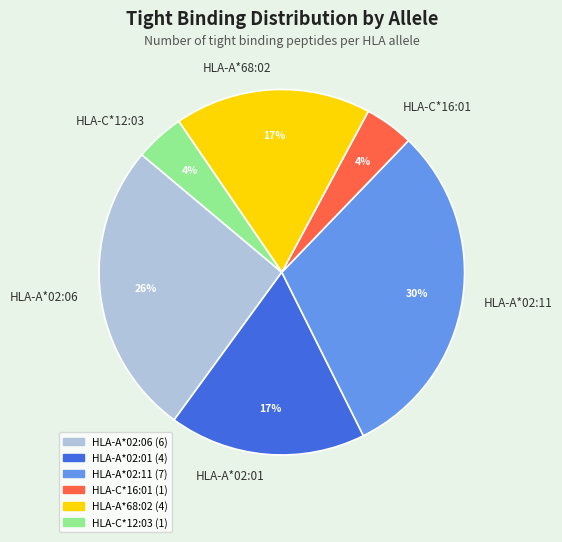

Which category has the biggest portion of the pie?

HLA-A*02:11